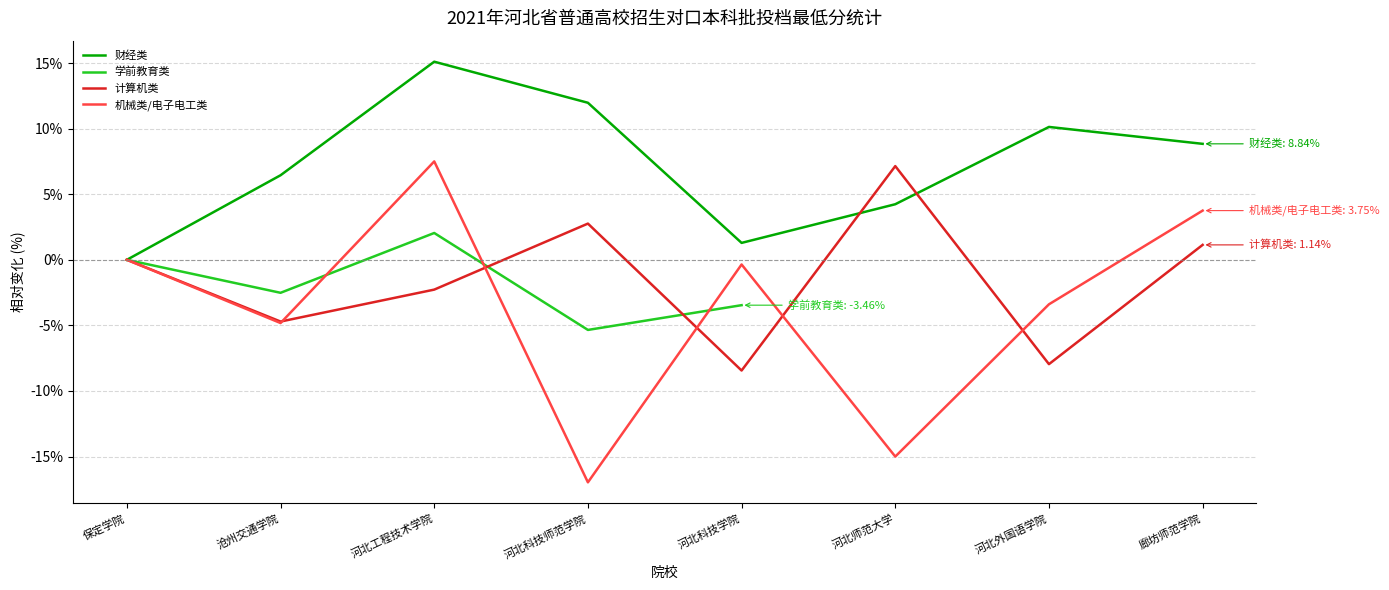

What is the label of the 6th point from the right?

河北工程技术学院